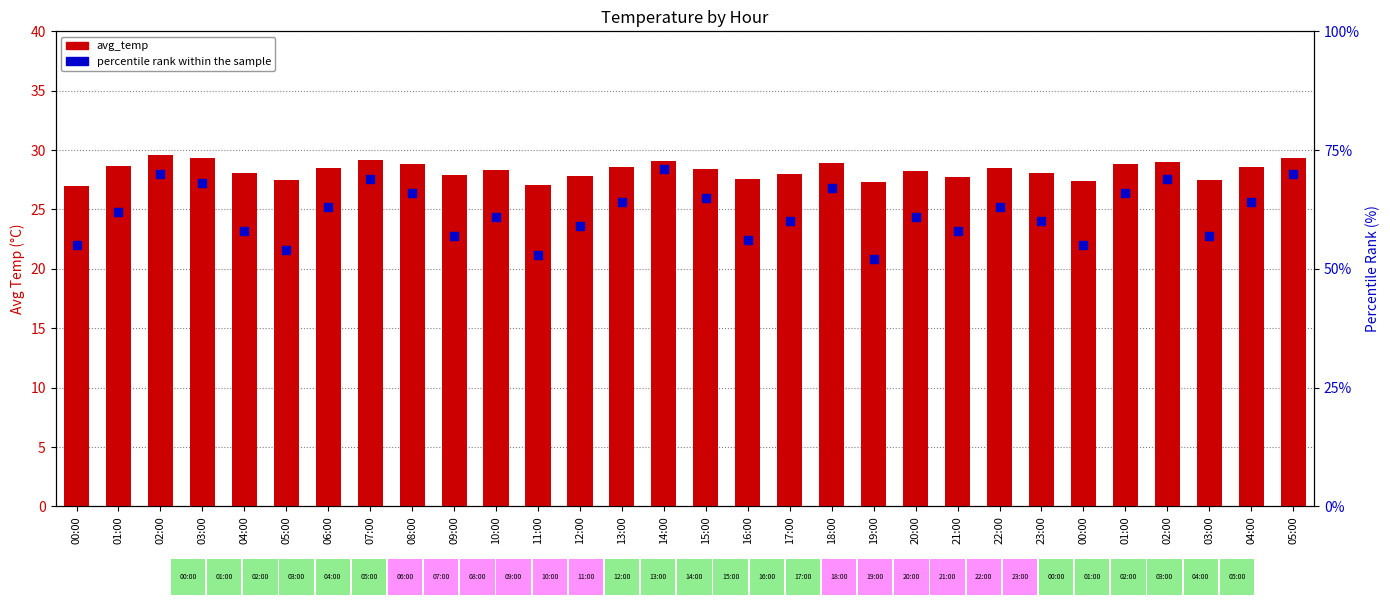

At how many categories does at least one series exceed 47?

30